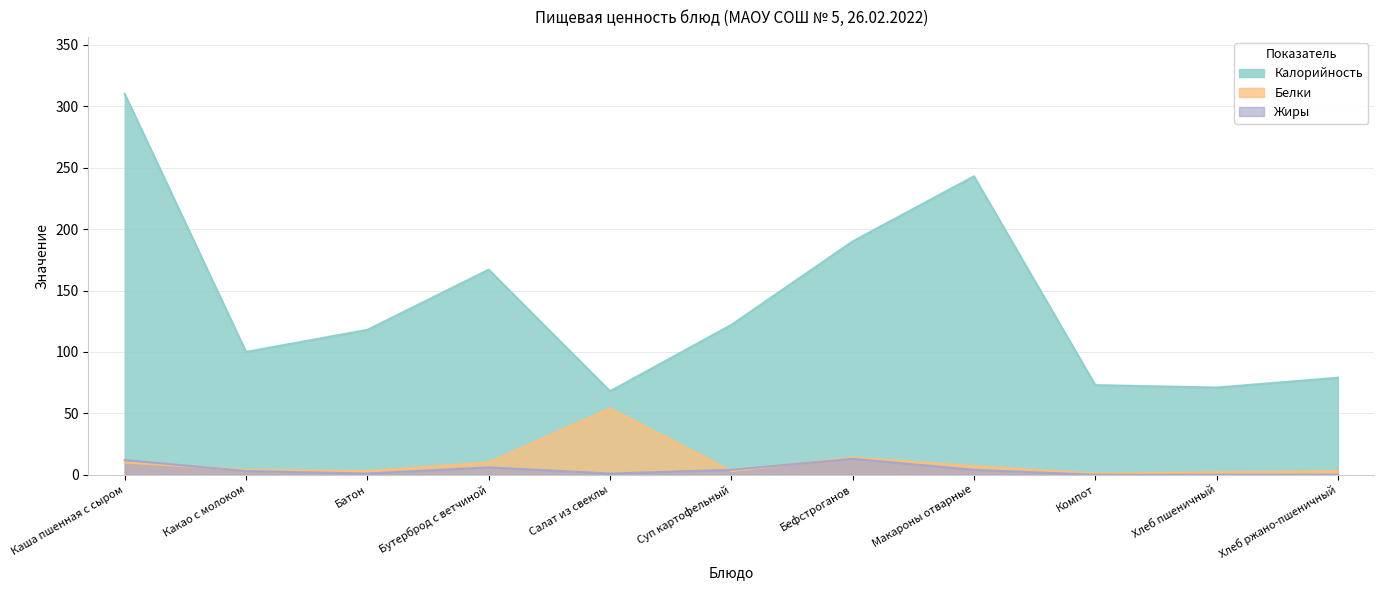

Which series has the largest total across all categories?

Калорийность